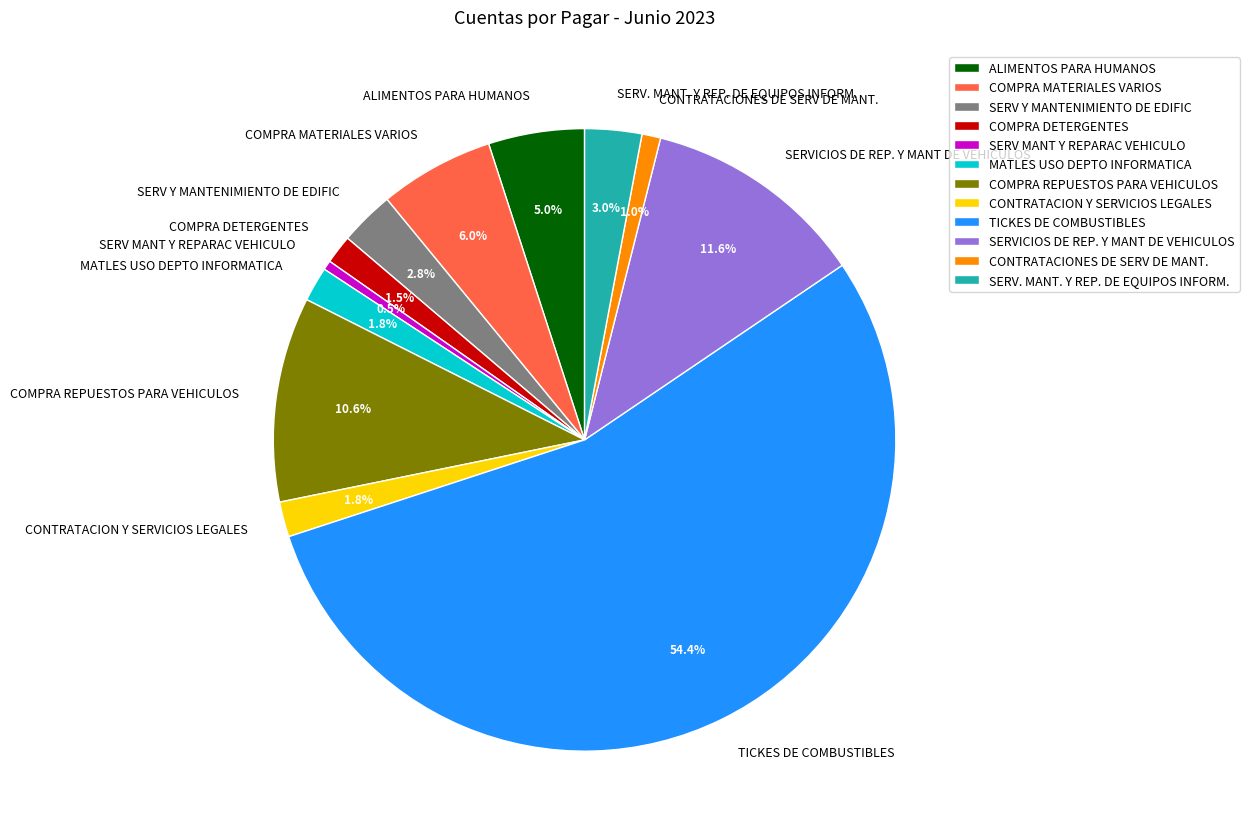

Which has a higher value, COMPRA MATERIALES VARIOS or MATLES USO DEPTO INFORMATICA?

COMPRA MATERIALES VARIOS